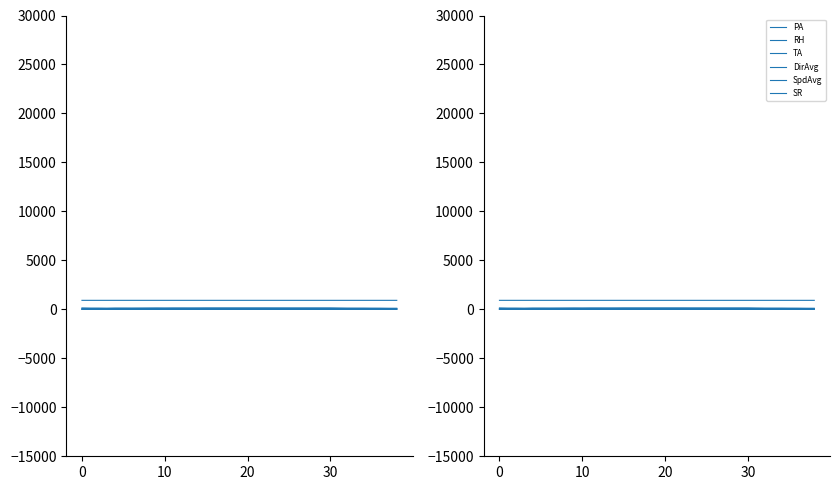

Which category has the highest value across all series?

30